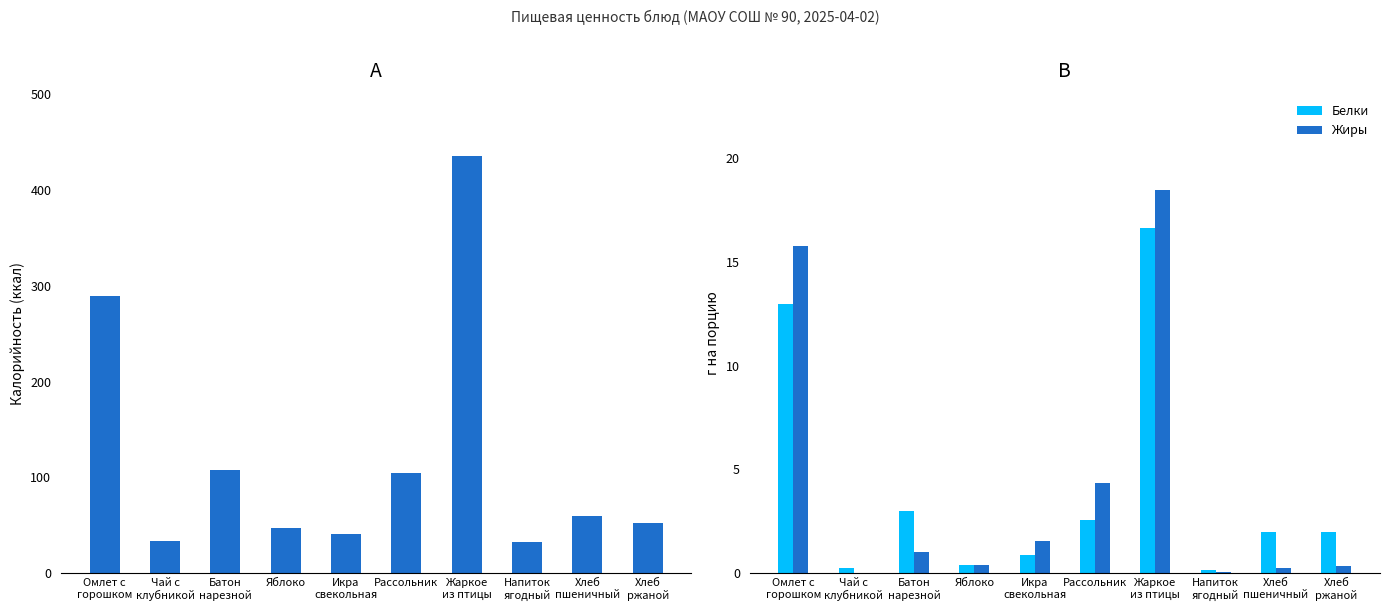

How many bars are there in total?

30